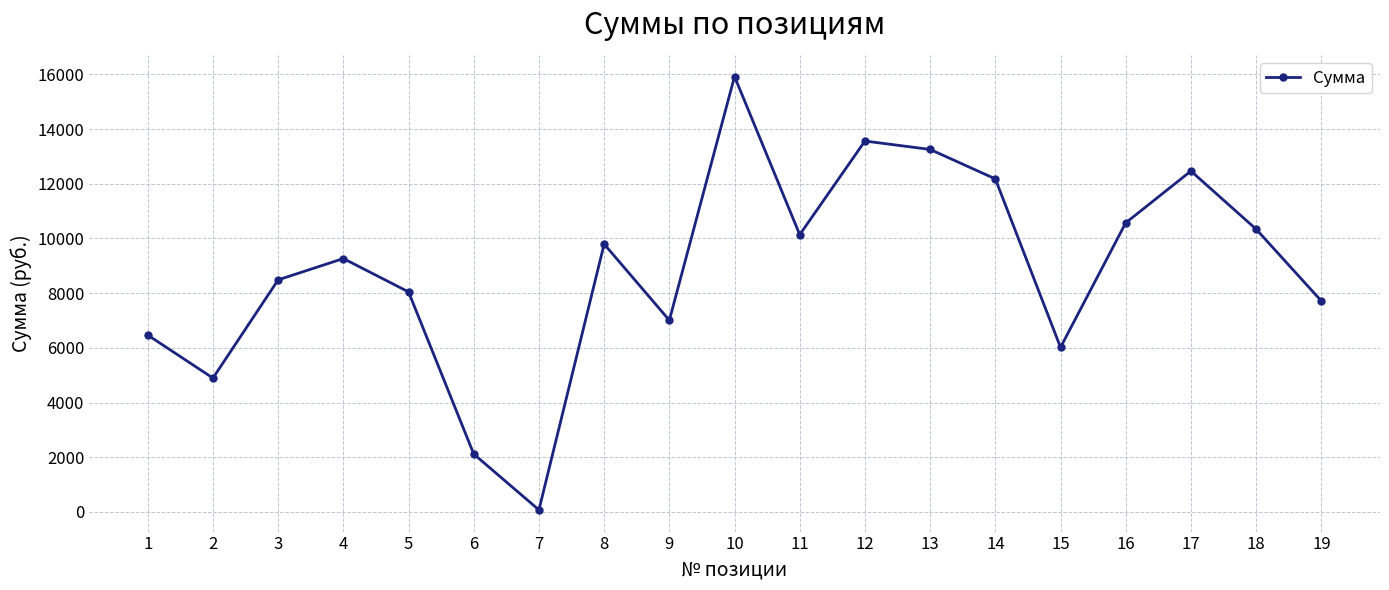

What is the change in value from 1 to 10?

+9455.0